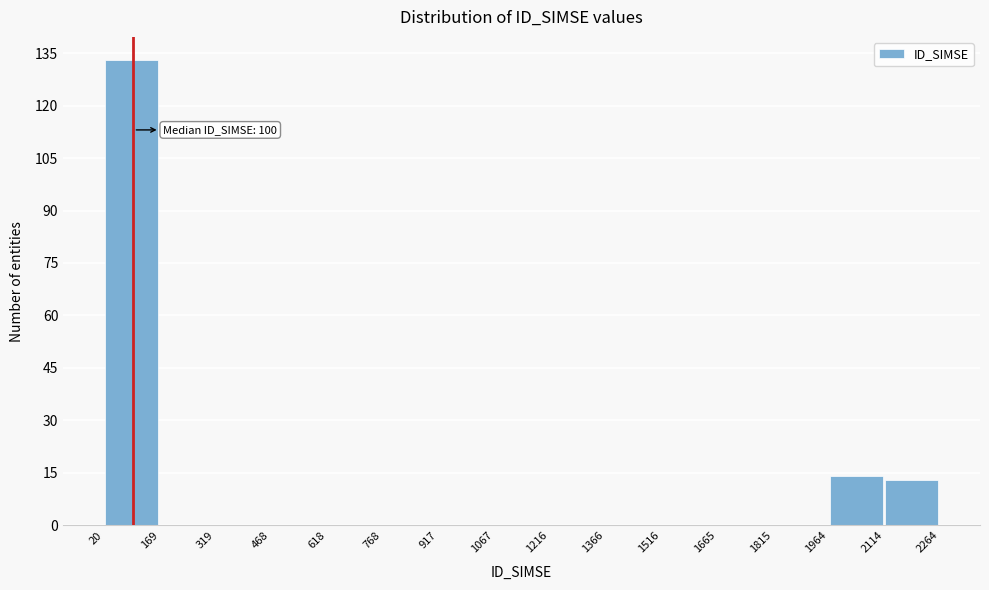

Over which range of the x-axis is the bar tallest?

20 to 169